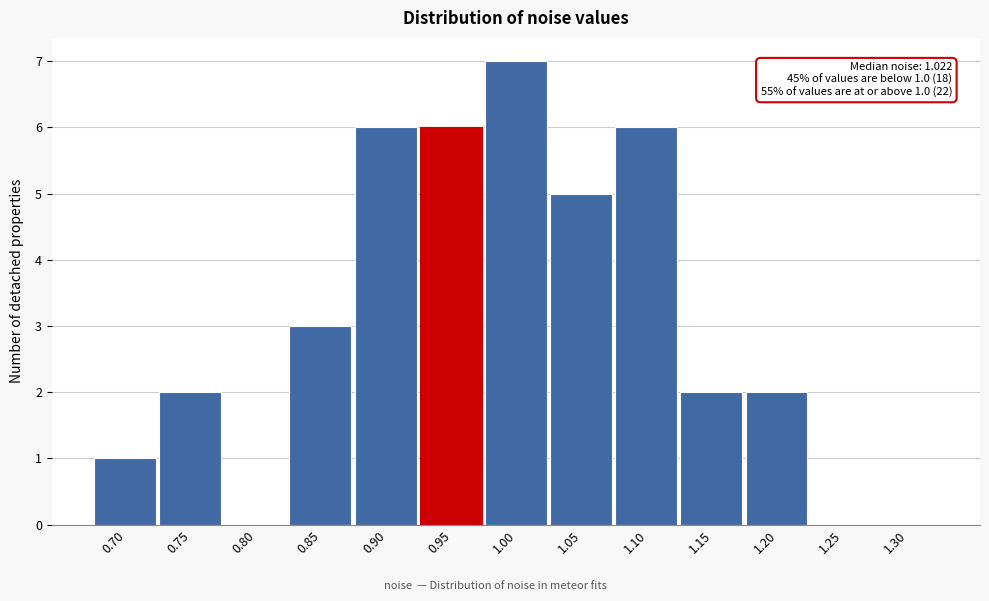

Reading left to right, extract all data points from this chart.

0.70=1	0.75=2	0.80=0	0.85=3	0.90=6	0.95=6	1.00=7	1.05=5	1.10=6	1.15=2	1.20=2	1.25=0	1.30=0